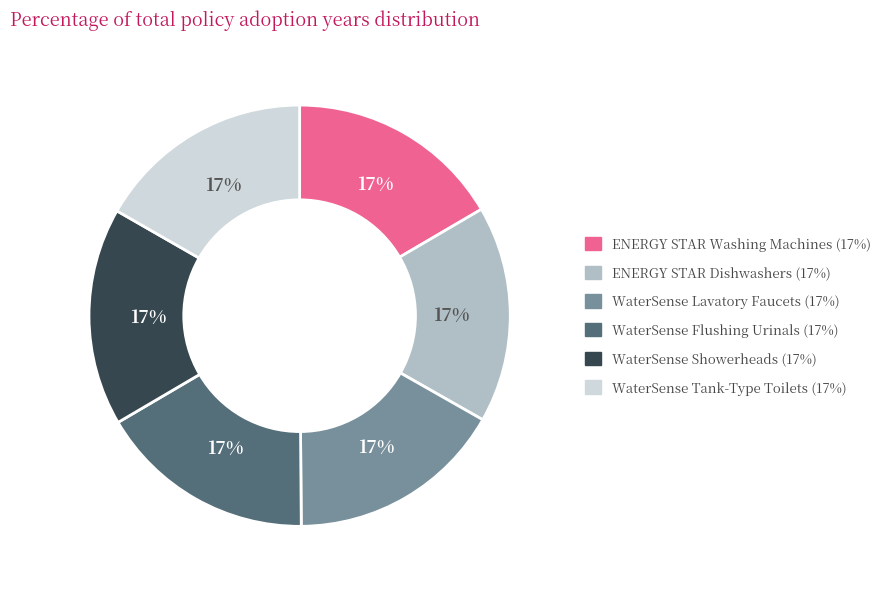

Approximately how many times larger is the value at WaterSense Flushing Urinals compared to ENERGY STAR Washing Machines?

1.0